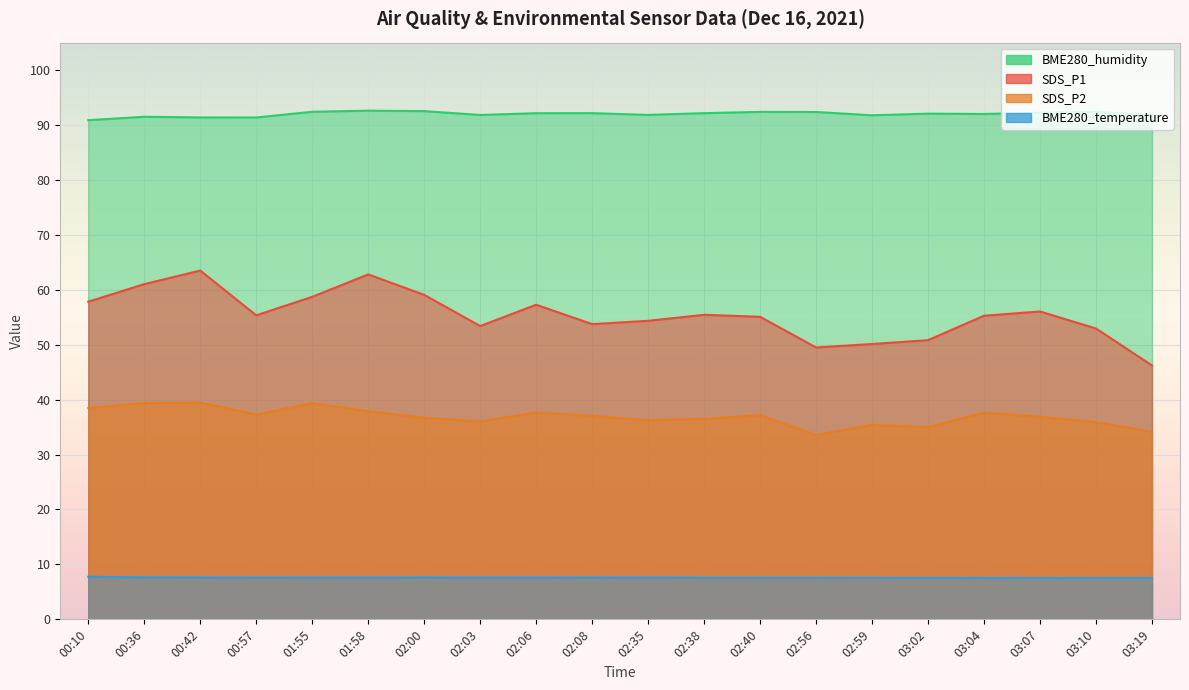

What is the approximate value of BME280_humidity at 02:00?

92.5